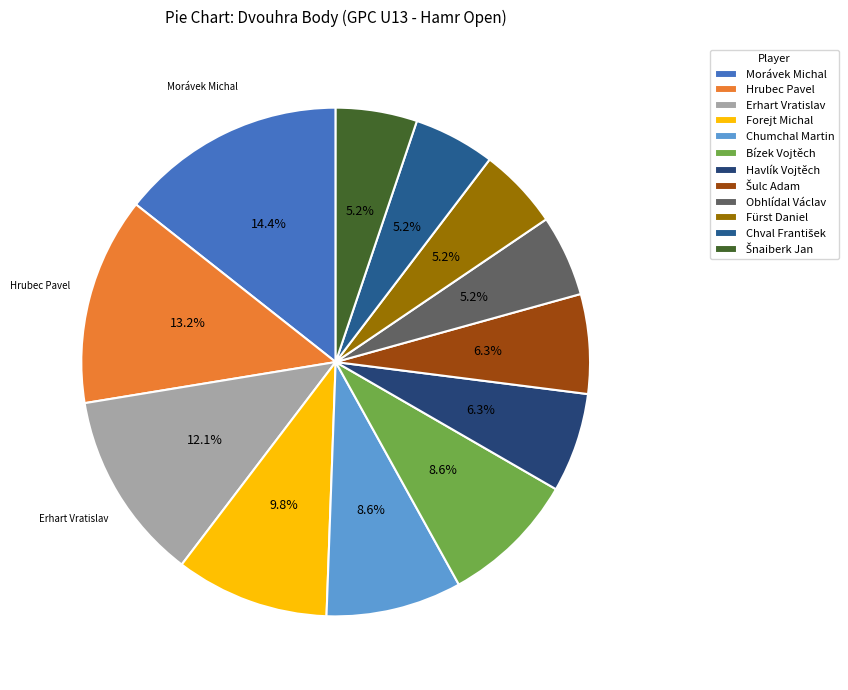

The Chval František slice represents 5% of the pie. True or false?

True